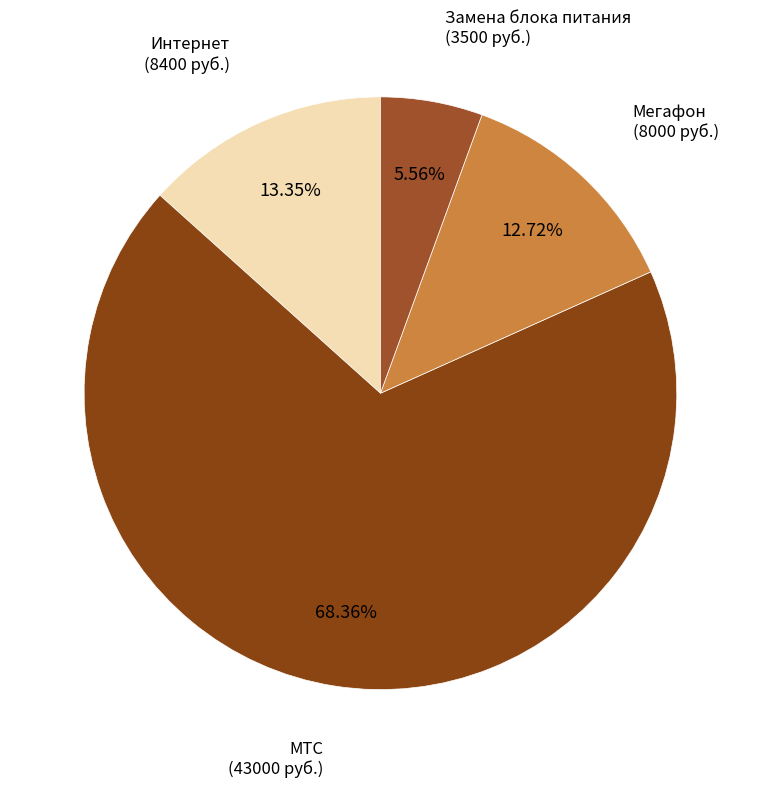

The Интернет slice represents 5% of the pie. True or false?

False